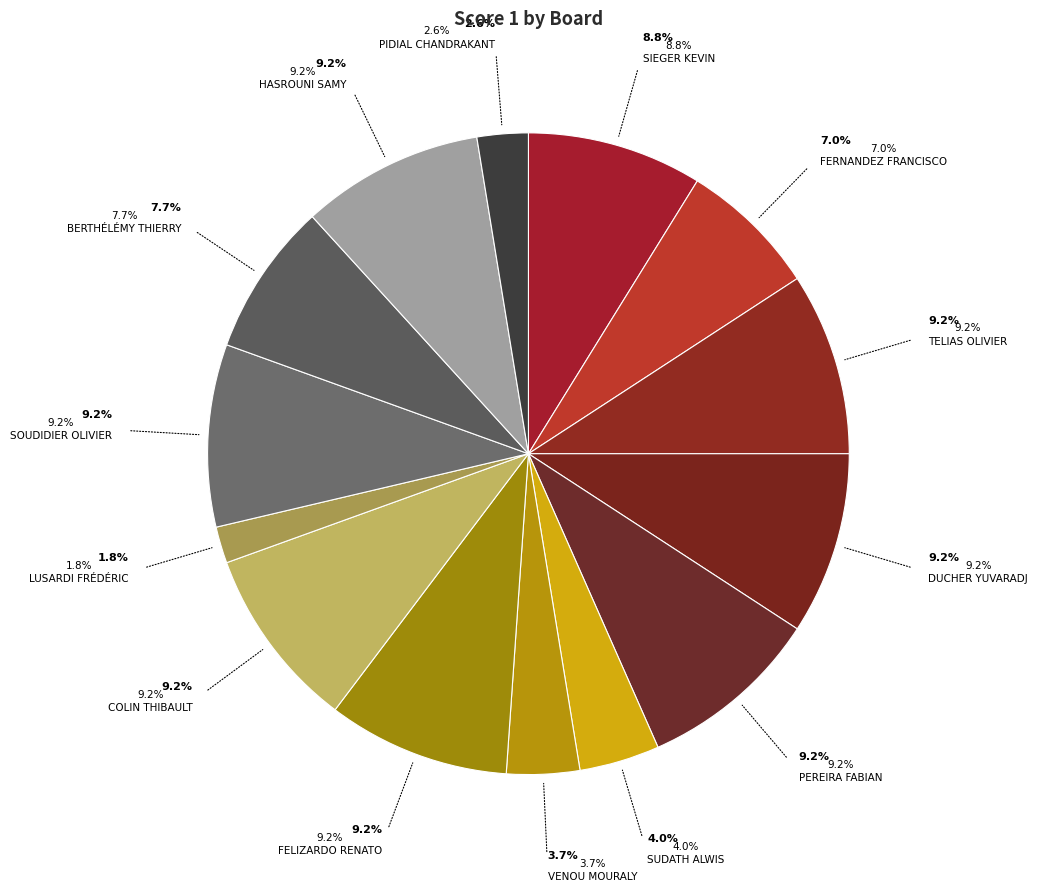

True or false: Board 13 (Berthélémy Thierry) accounts for 1% of the total.

False